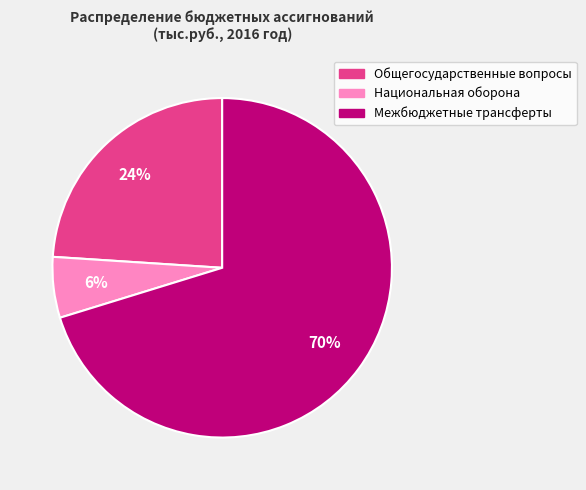

To the nearest percent, what is the difference between the largest and smallest slice percentages?

64%